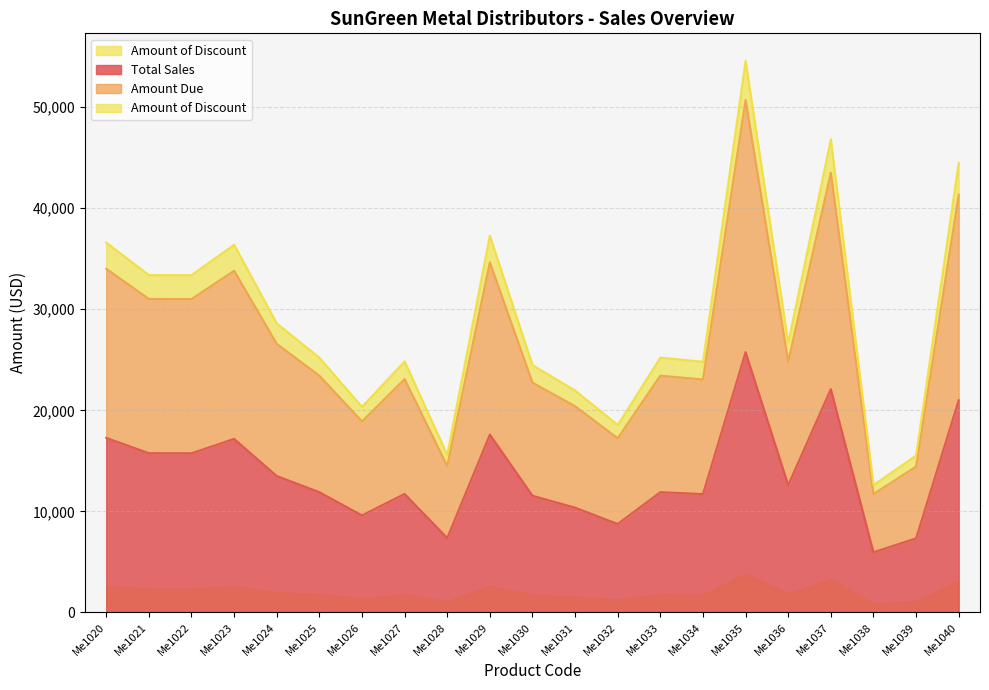

What are all the series names shown in the legend?

Total Sales, Amount Due, Amount of Discount